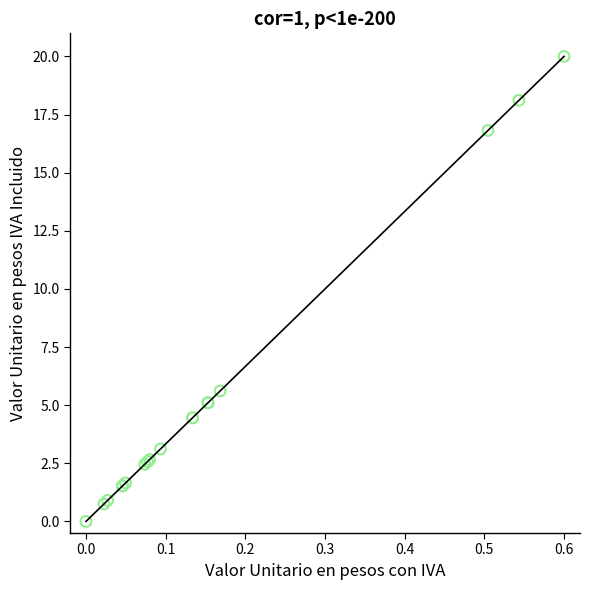

What Y value in the scatter plot is closest to 10?

5.6